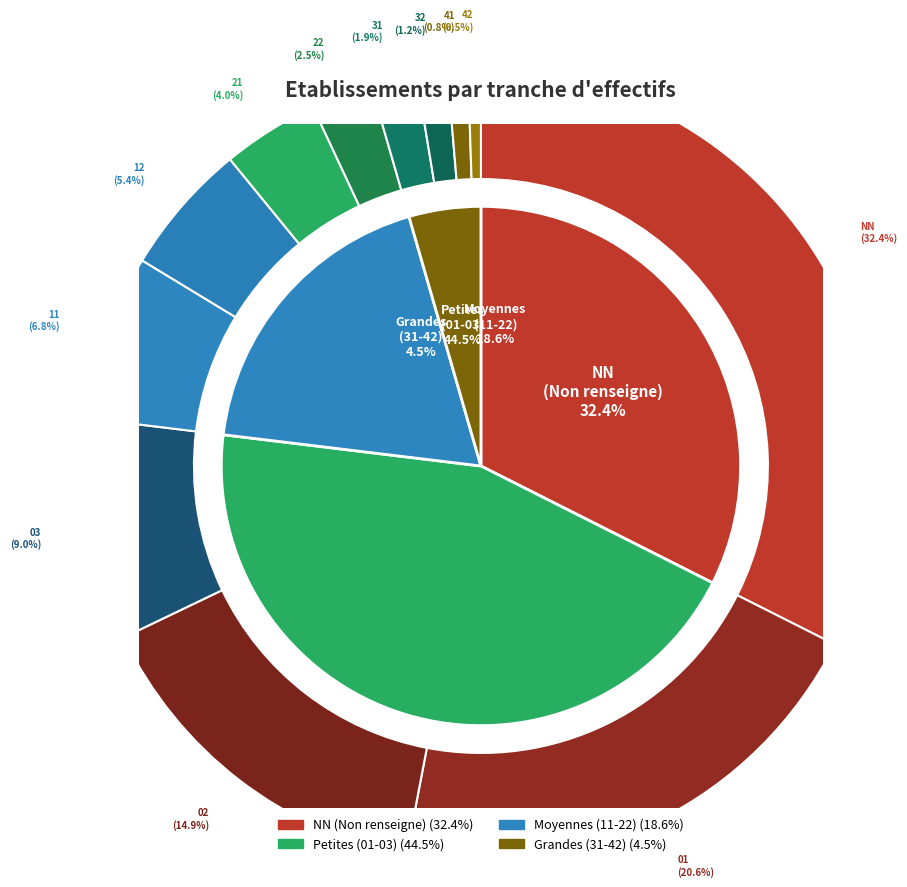

Approximately how many times larger is the value at 31 compared to NN?

0.1